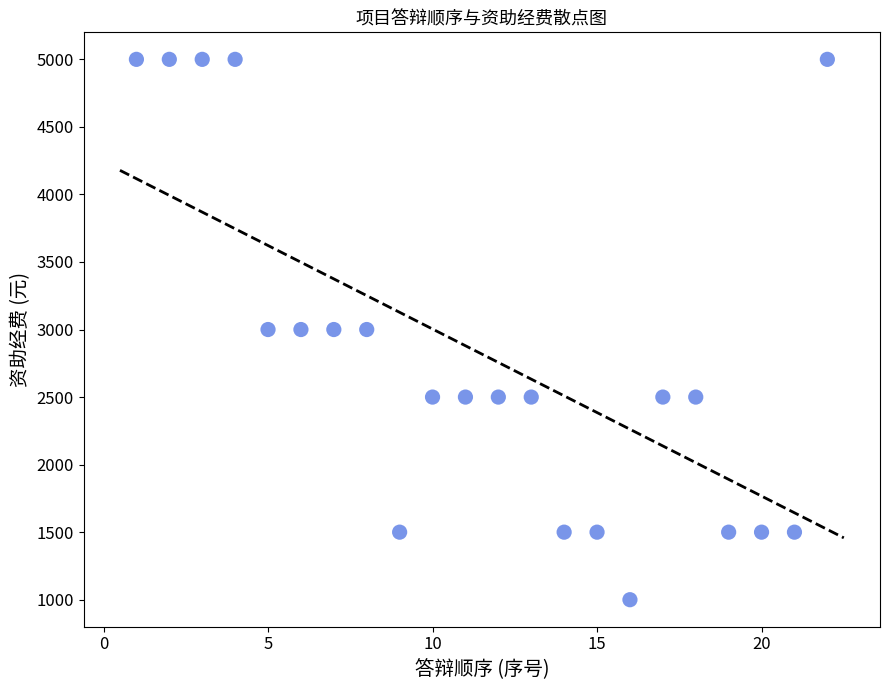

What is the range of Y values (max minus min)?

4000